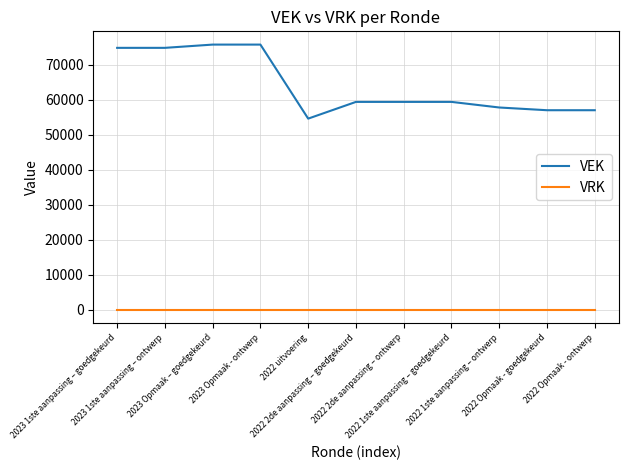

What is the difference between the maximum and minimum values in the VEK series?

21158